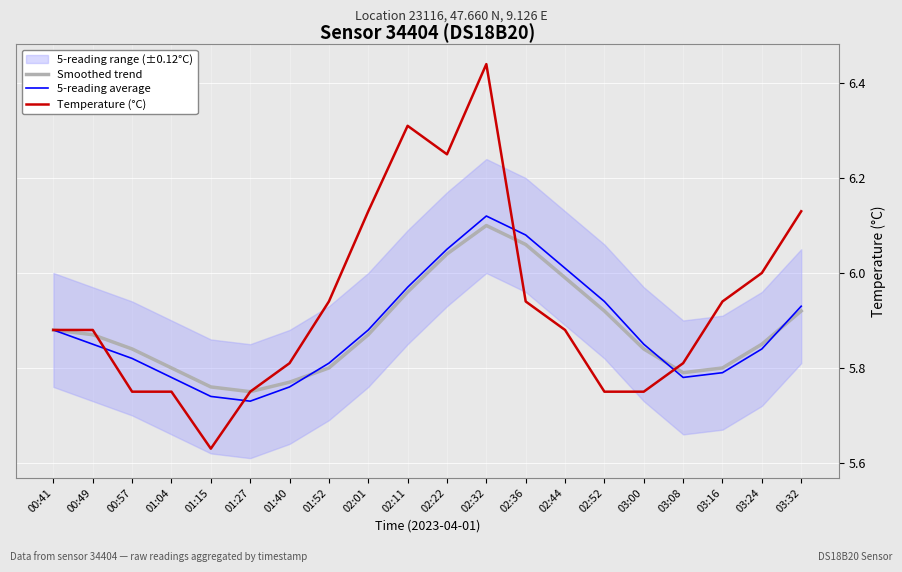

Reading left to right, list all the values displayed in this chart.

Smoothed trend: 5.9	5.9	5.8	5.8	5.8	5.8	5.8	5.8	5.9	6.0	6.0	6.1	6.1	6.0	5.9	5.8	5.8	5.8	5.8	5.9
5-reading average: 5.9	5.8	5.8	5.8	5.7	5.7	5.8	5.8	5.9	6.0	6.0	6.1	6.1	6.0	5.9	5.8	5.8	5.8	5.8	5.9
Temperature (°C): 5.9	5.9	5.8	5.8	5.6	5.8	5.8	5.9	6.1	6.3	6.2	6.4	5.9	5.9	5.8	5.8	5.8	5.9	6.0	6.1